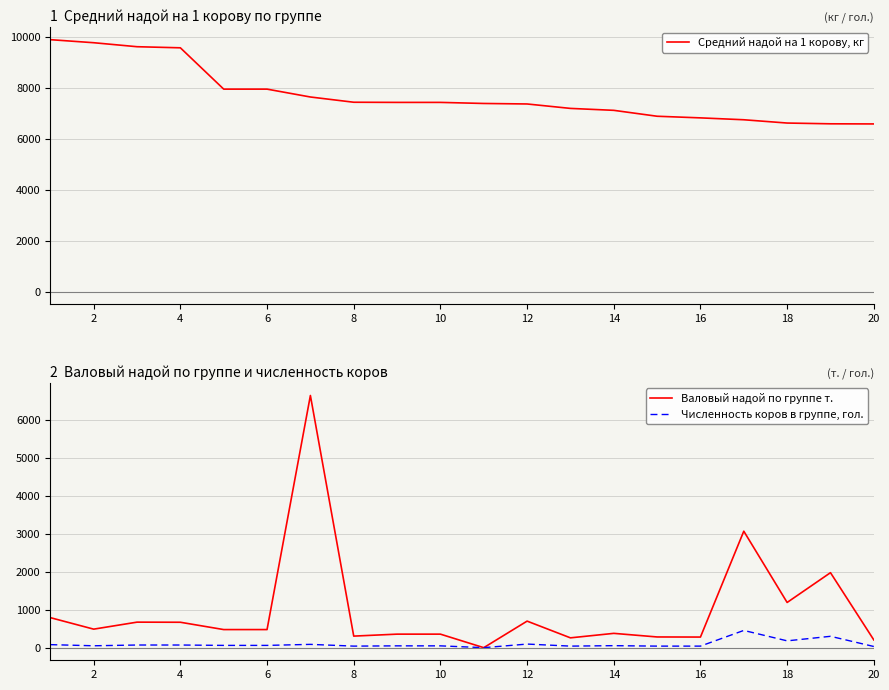

Reading left to right, list all the values displayed in this chart.

Средний надой на 1 корову, кг: 9905.0	9785.0	9628.0	9585.0	7962.0	7962.0	7653.0	7447.0	7441.0	7441.0	7399.0	7379.0	7205.0	7129.0	6897.0	6833.0	6759.0	6630.0	6600.0	6595.0
Валовый надой по группе т.: 792.4	489.0	674.0	671.0	477.7	477.7	6658.0	305.3	357.1	357.1	0.0	701.0	259.4	377.8	282.8	280.1	3075.0	1193.4	1980.0	204.4
Численность коров в группе, гол.: 80.0	50.0	70.0	70.0	60.0	60.0	87.0	41.0	48.0	48.0	0.0	95.0	41.0	53.0	41.0	41.0	455.0	180.0	300.0	31.0